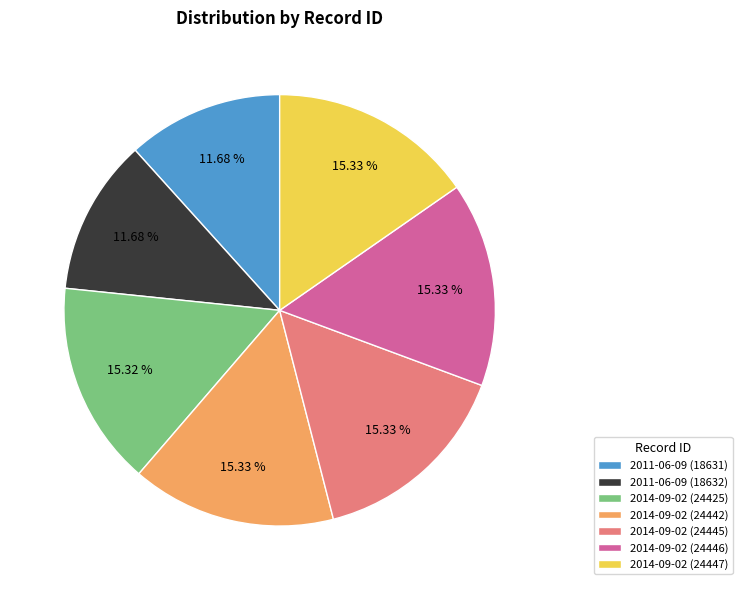

How much of the chart is everything except 2014-09-02 (24446)?

84.7%